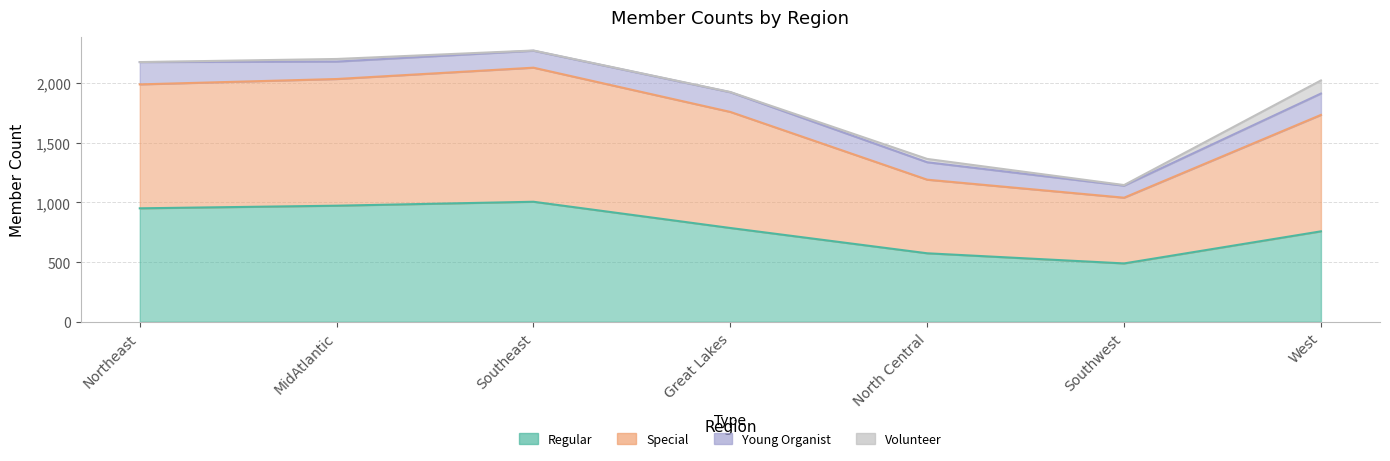

What is the label of the 4th point from the right?

Great Lakes